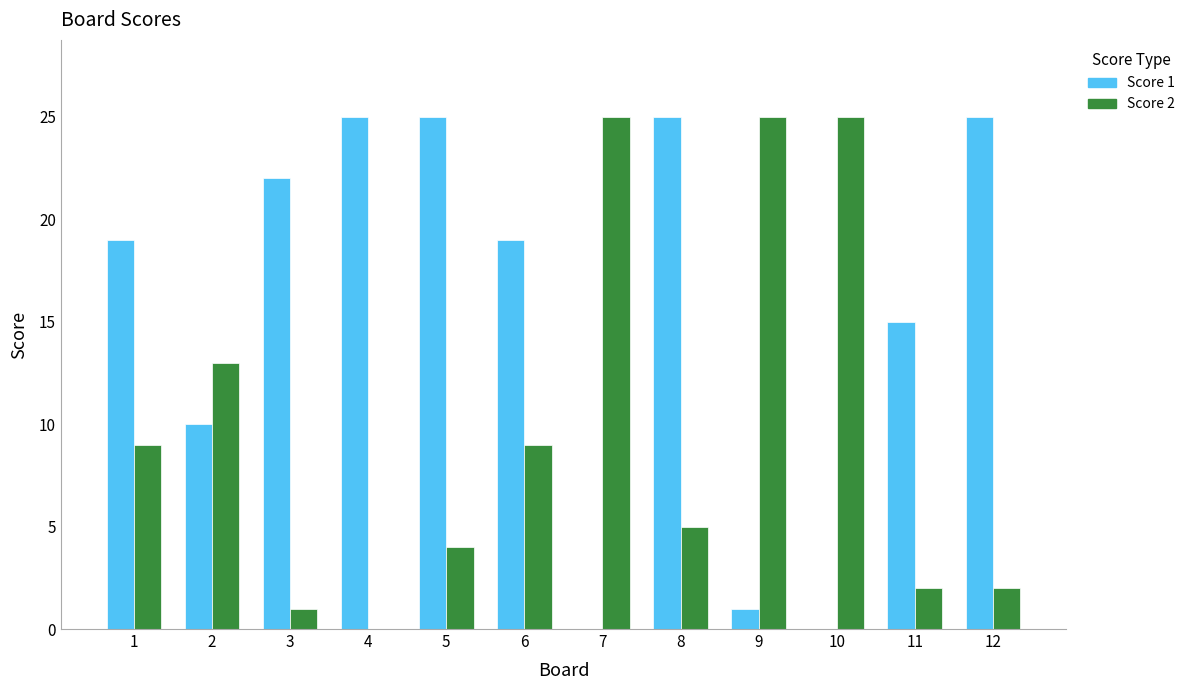

Count the number of data series in this chart.

2